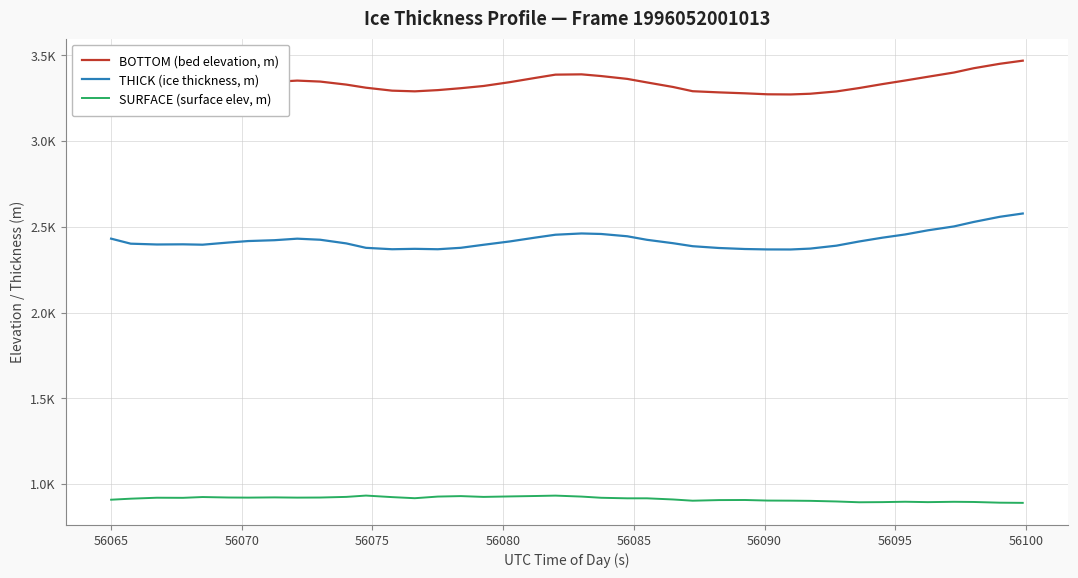

True or false: THICK (ice thickness, m) and BOTTOM (bed elevation, m) cross at least once.

False